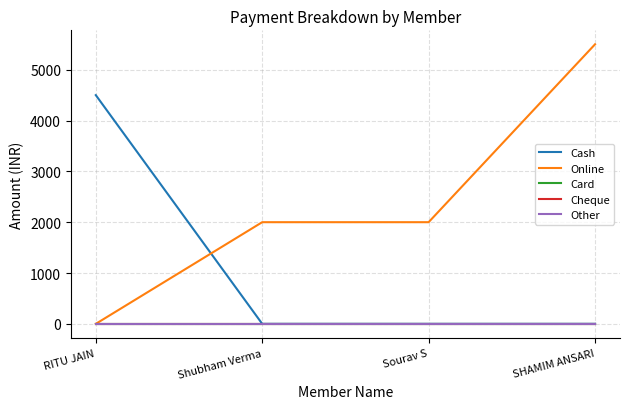

Is the value of Online at RITU JAIN greater than the value of Other at Shubham Verma?

No